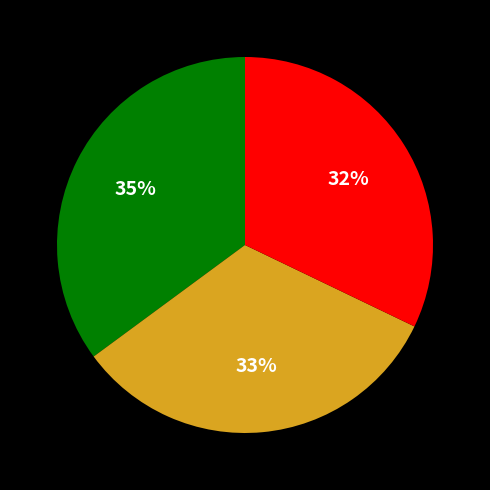

Is there a majority slice in this chart?

No